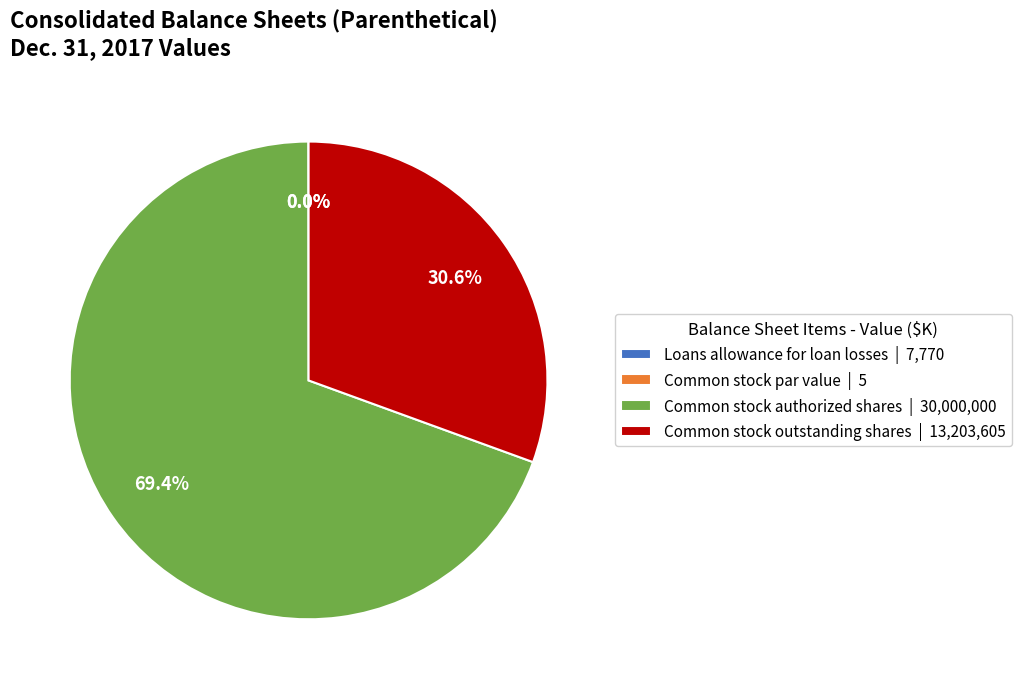

How much of the chart is everything except Common stock outstanding shares | 13,203,605?

69.4%